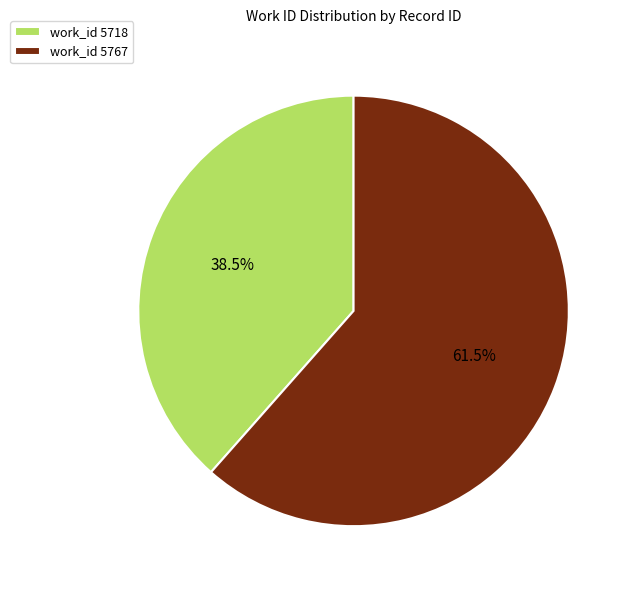

Is there a majority slice in this chart?

Yes